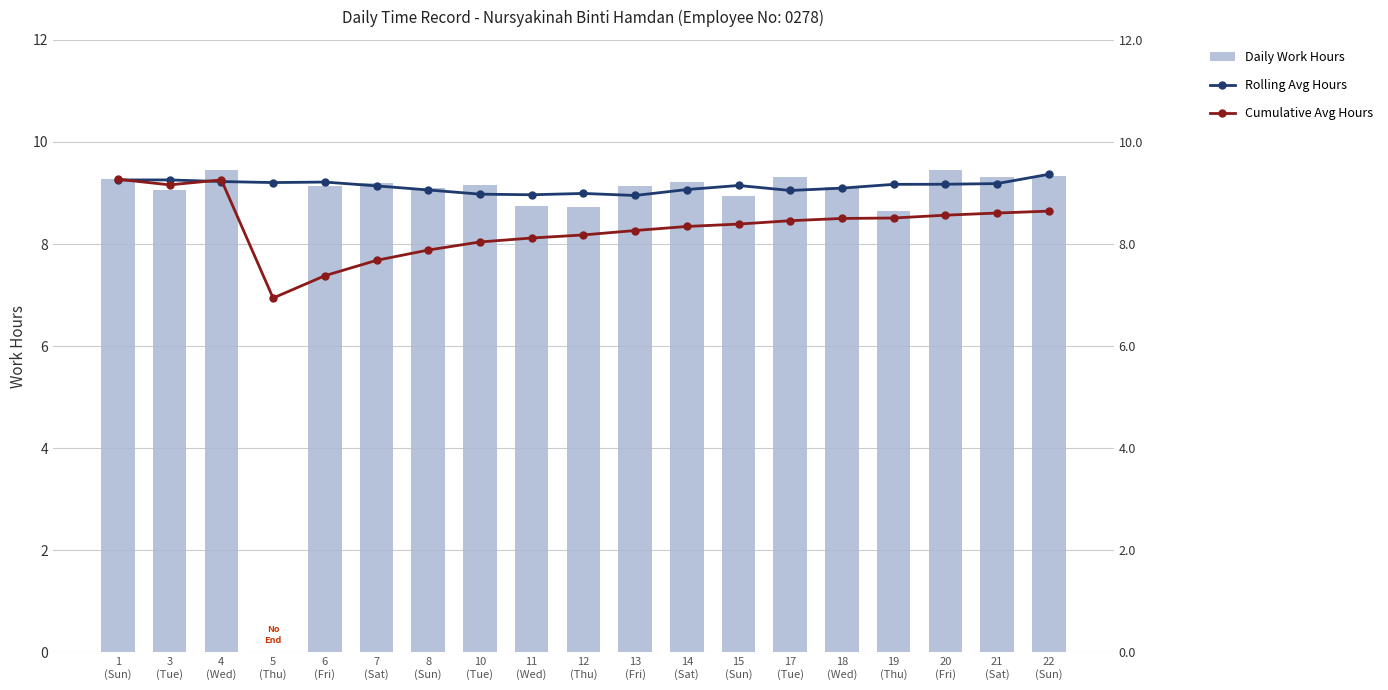

Read the Rolling Avg Hours value at 12
(Thu).

9.0